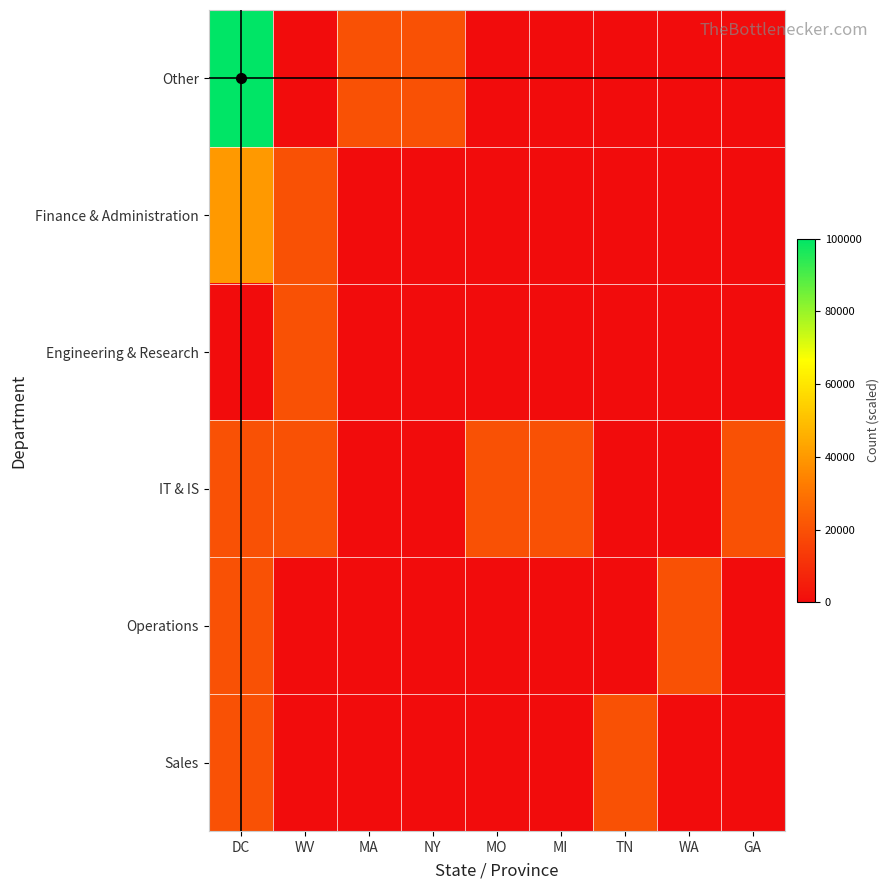

What is the total value across all series at NY?

20000